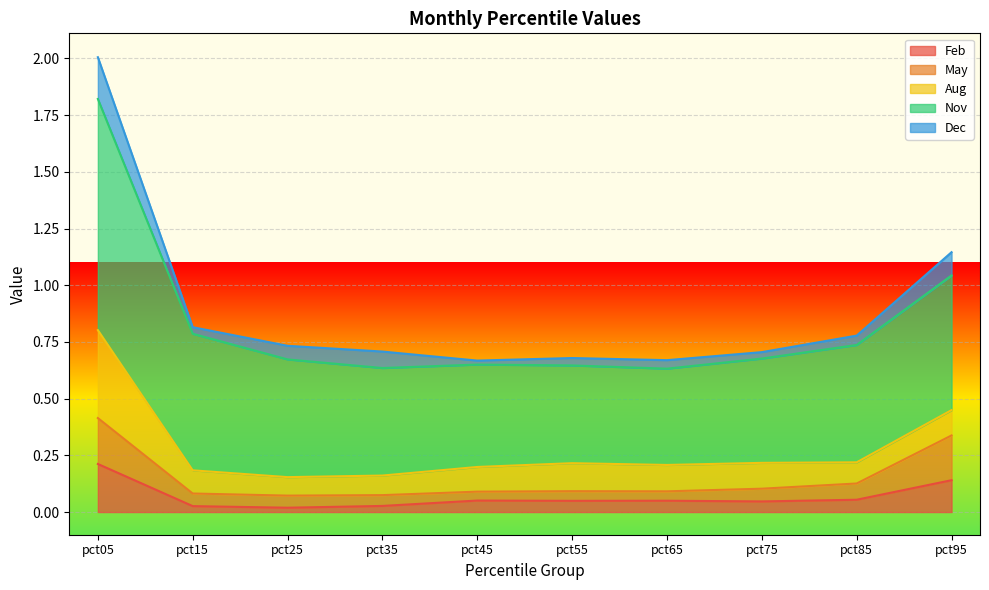

Rank the series at pct15 from lowest to highest value.

Feb, Dec, May, Aug, Nov